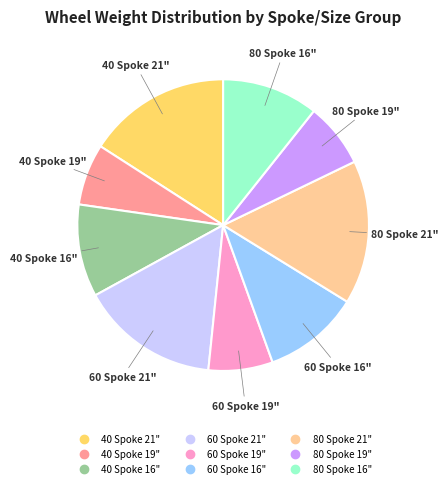

Is there a majority slice in this chart?

No